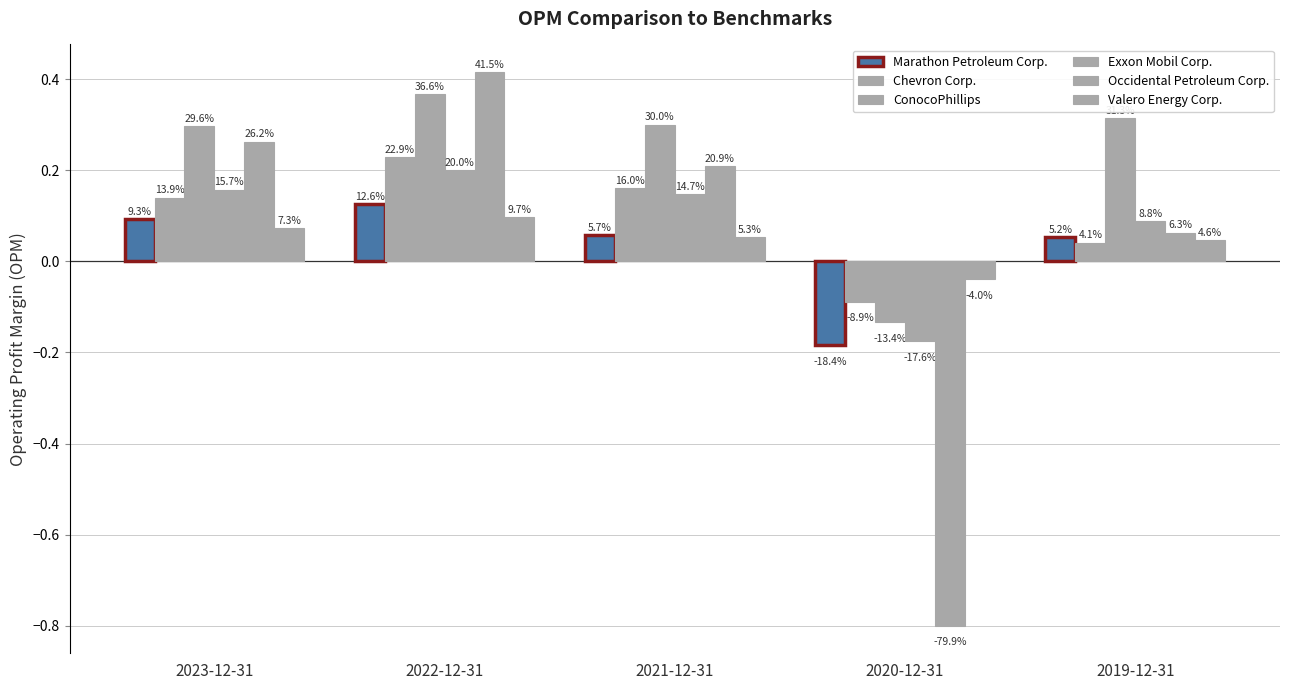

Rank the series by their maximum value, from highest to lowest.

Occidental Petroleum Corp., ConocoPhillips, Chevron Corp., Exxon Mobil Corp., Marathon Petroleum Corp., Valero Energy Corp.